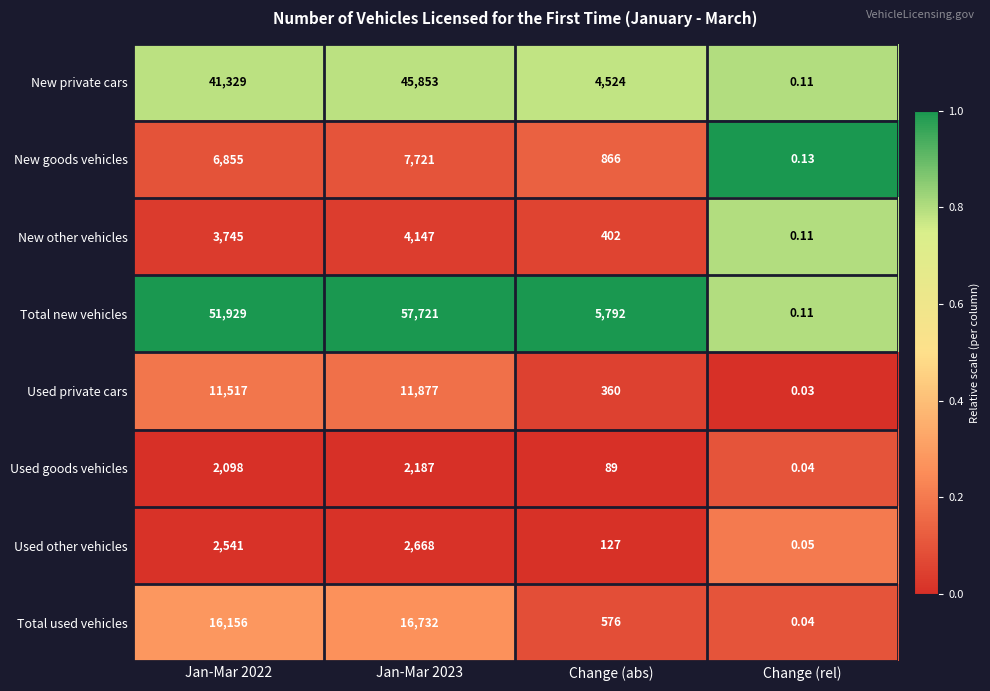

Which series has the largest total across all categories?

Total new vehicles